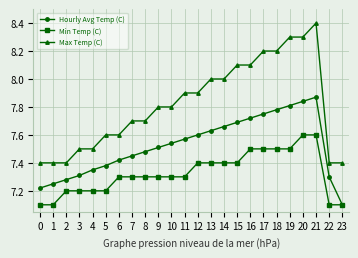

Does the chart display data point markers on the line(s)?

Yes